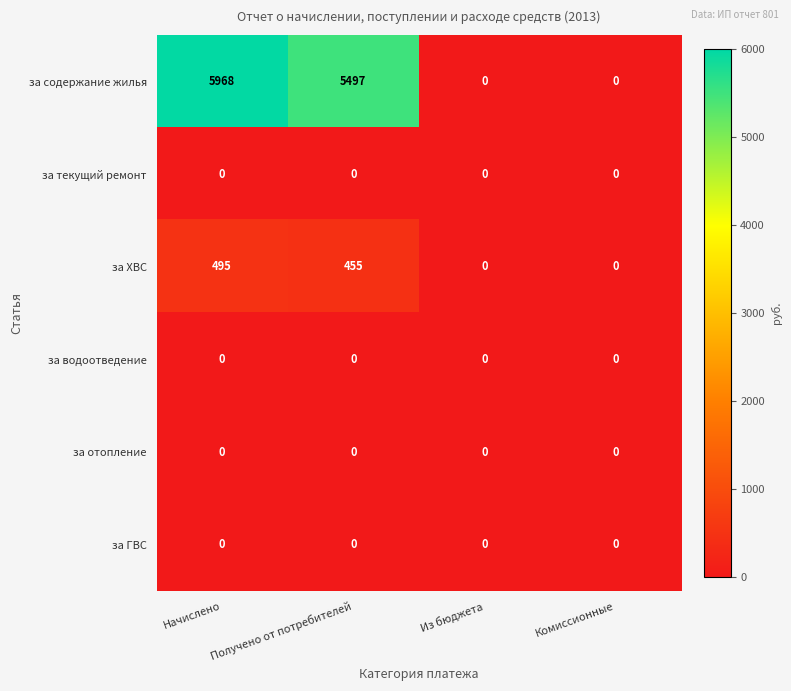

How many data points does each series have?

4